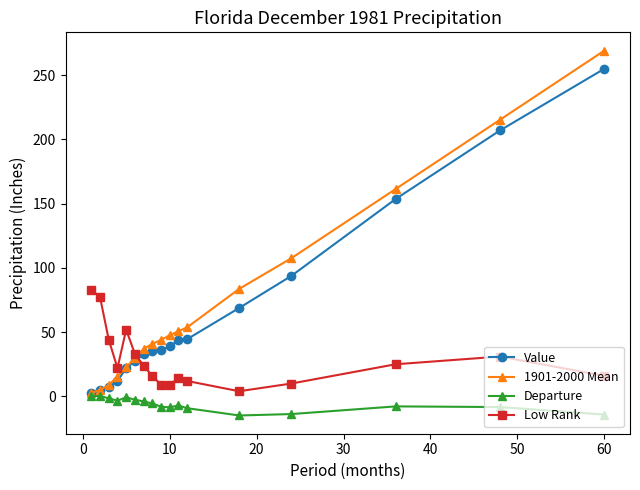

What is the greatest value displayed?

269.1